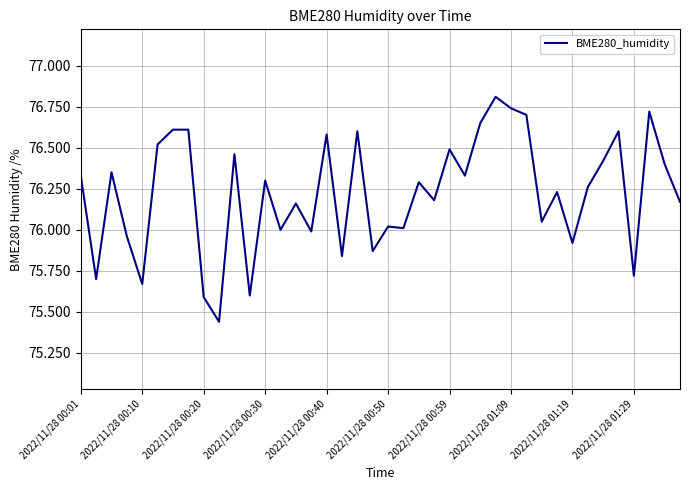

What is the difference between the maximum and minimum values?

1.4